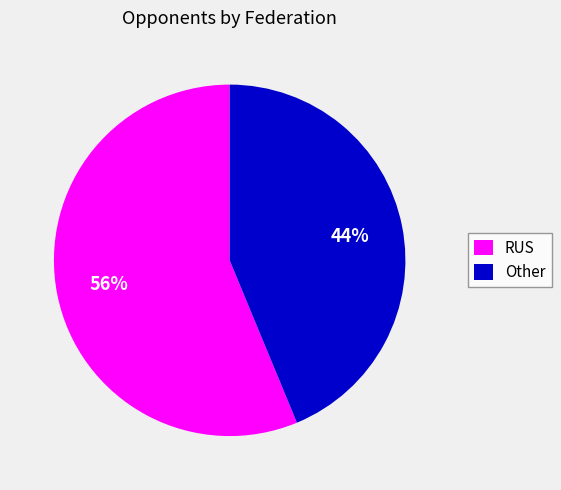

Approximately how many times larger is the value at RUS compared to Other?

1.3